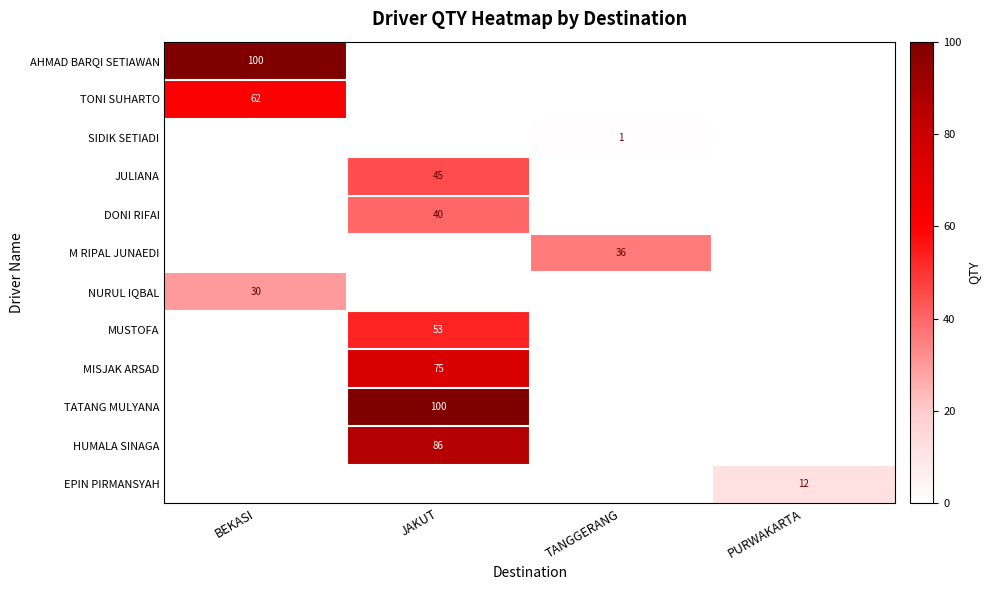

Is it true that HUMALA SINAGA equals 86 at JAKUT?

True